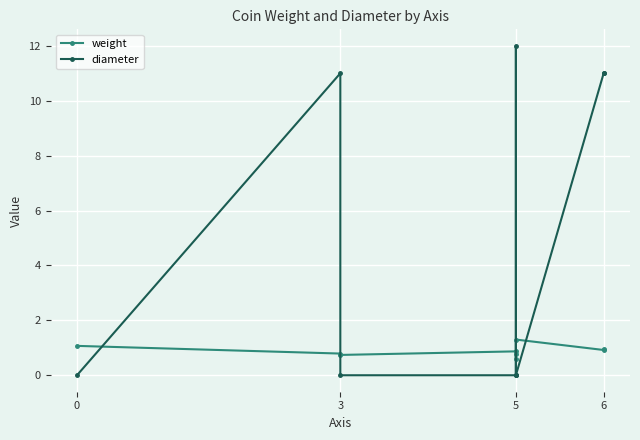

What is the sum of the weight values at 0 and 5?

1.9